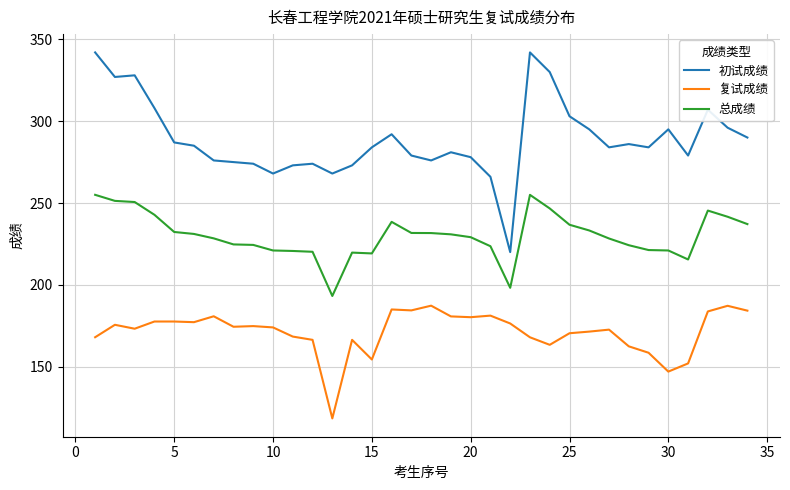

What is the difference between the maximum and minimum values in the 初试成绩 series?

122.0